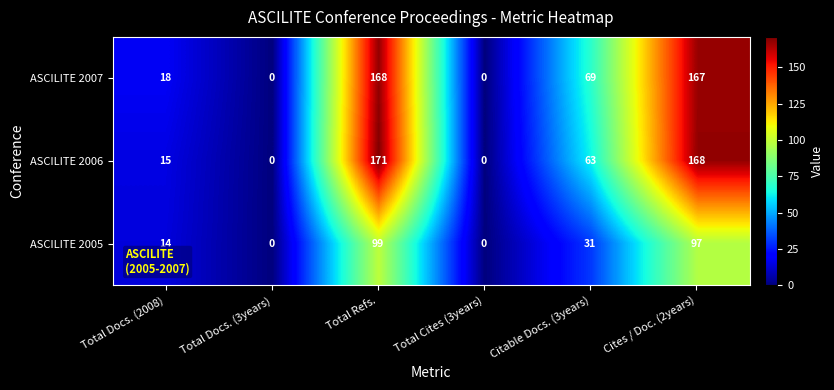

What is the difference between the maximum and minimum values in the ASCILITE 2005 series?

99